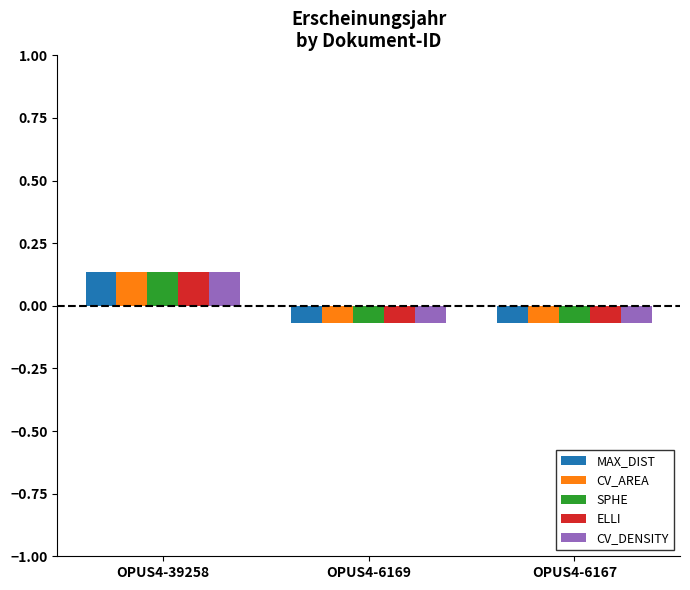

Is the value of CV_AREA at OPUS4-6169 greater than the value of CV_DENSITY at OPUS4-39258?

No